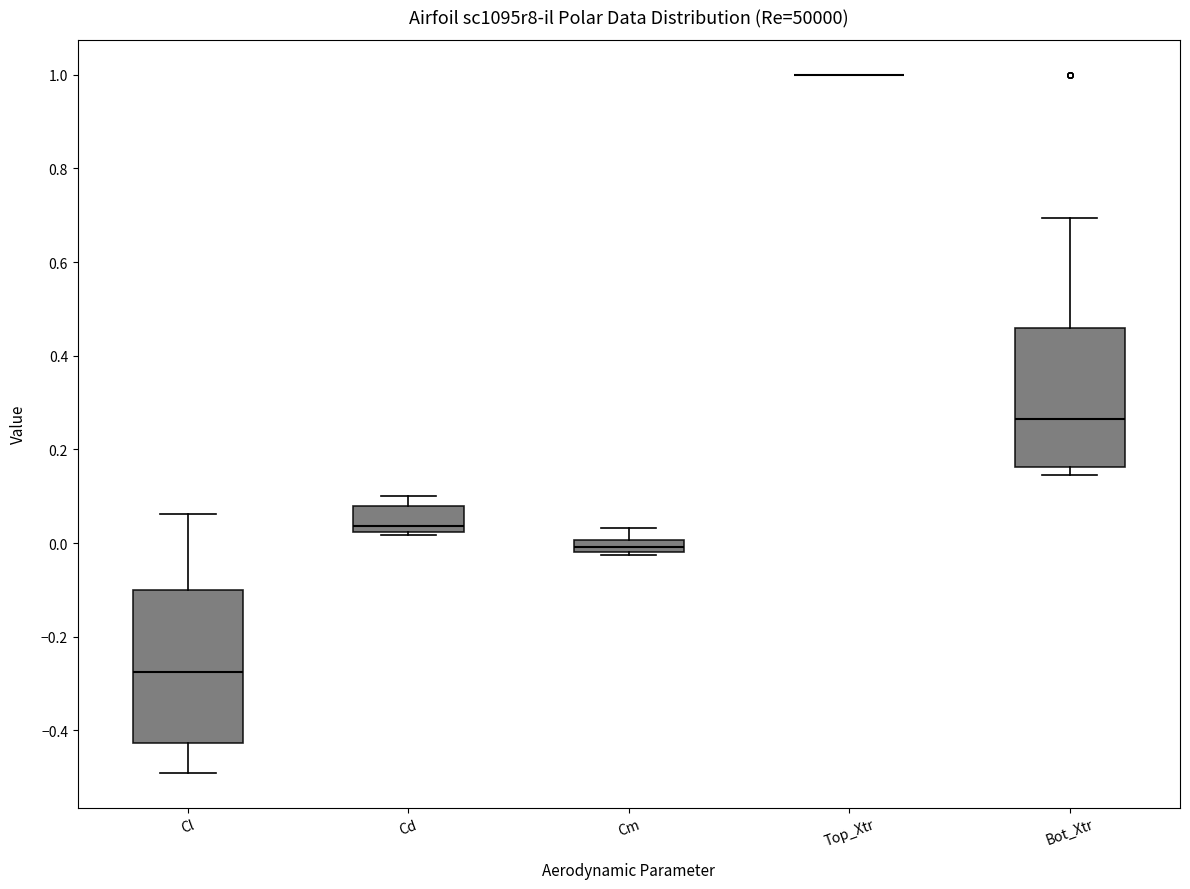

Where does the median line of the box for Bot_Xtr sit on the y-axis? The values are not printed on the chart, so give them approximately, as read against the axis.

0.26